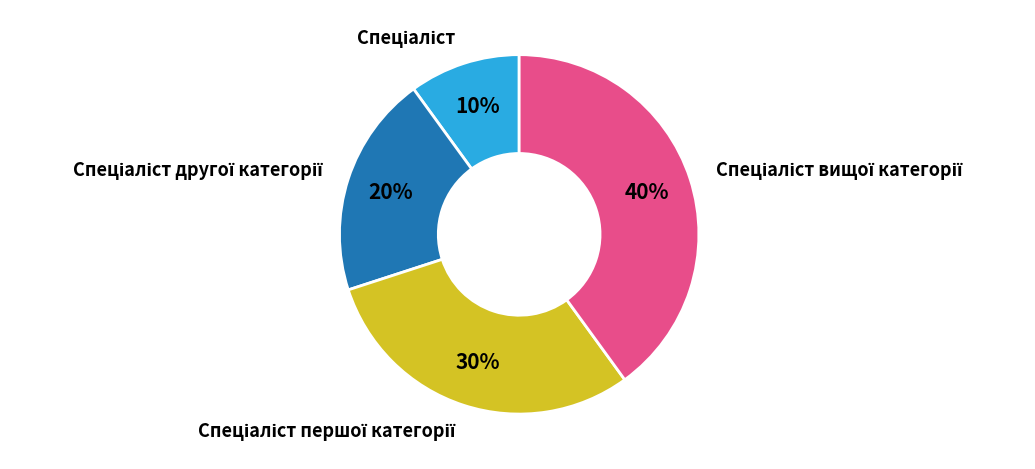

Is there any slice that represents more than half of the pie?

No